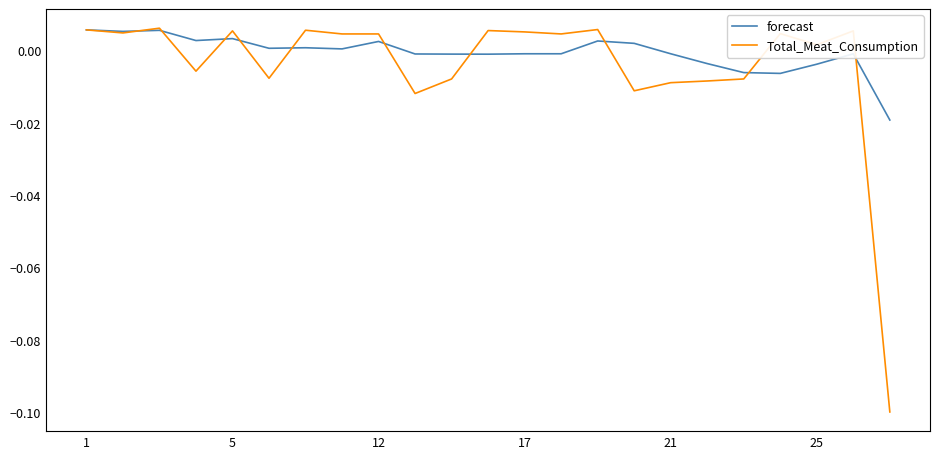

True or false: Total_Meat_Consumption and forecast cross at least once.

True